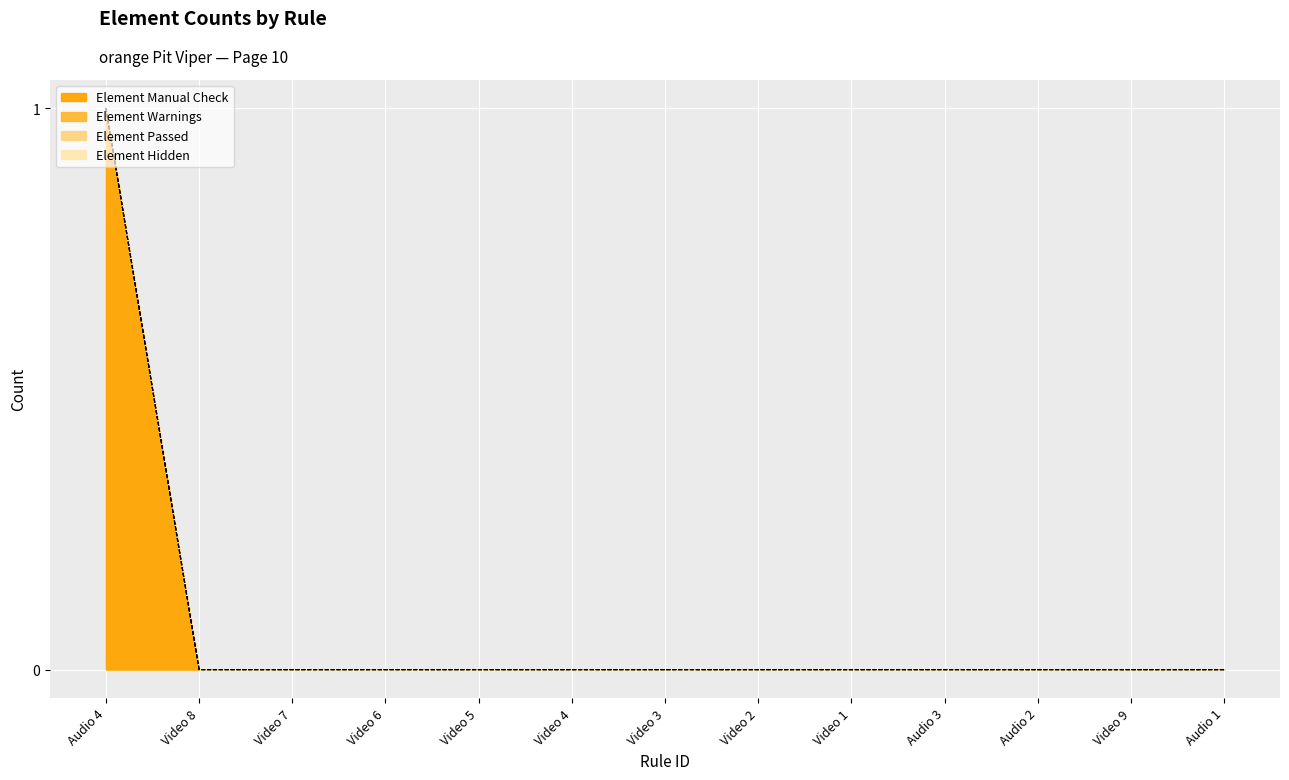

At which category is the sum across all series the highest?

Audio 4